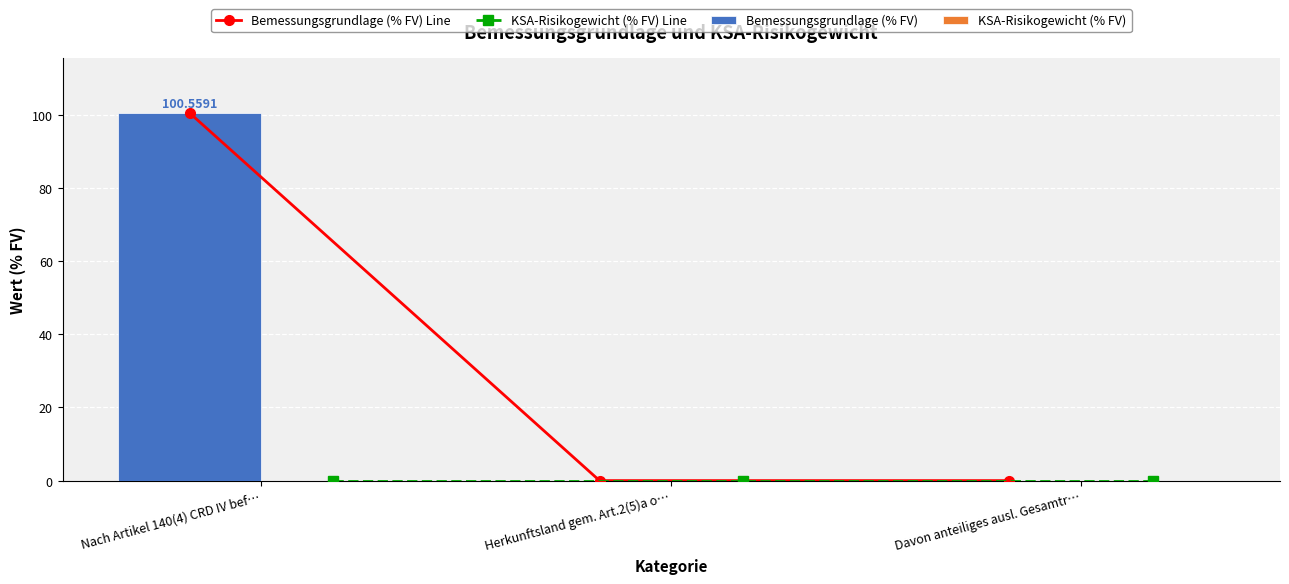

What position from the left is Nach Artikel 140(4) CRD IV bef…?

1